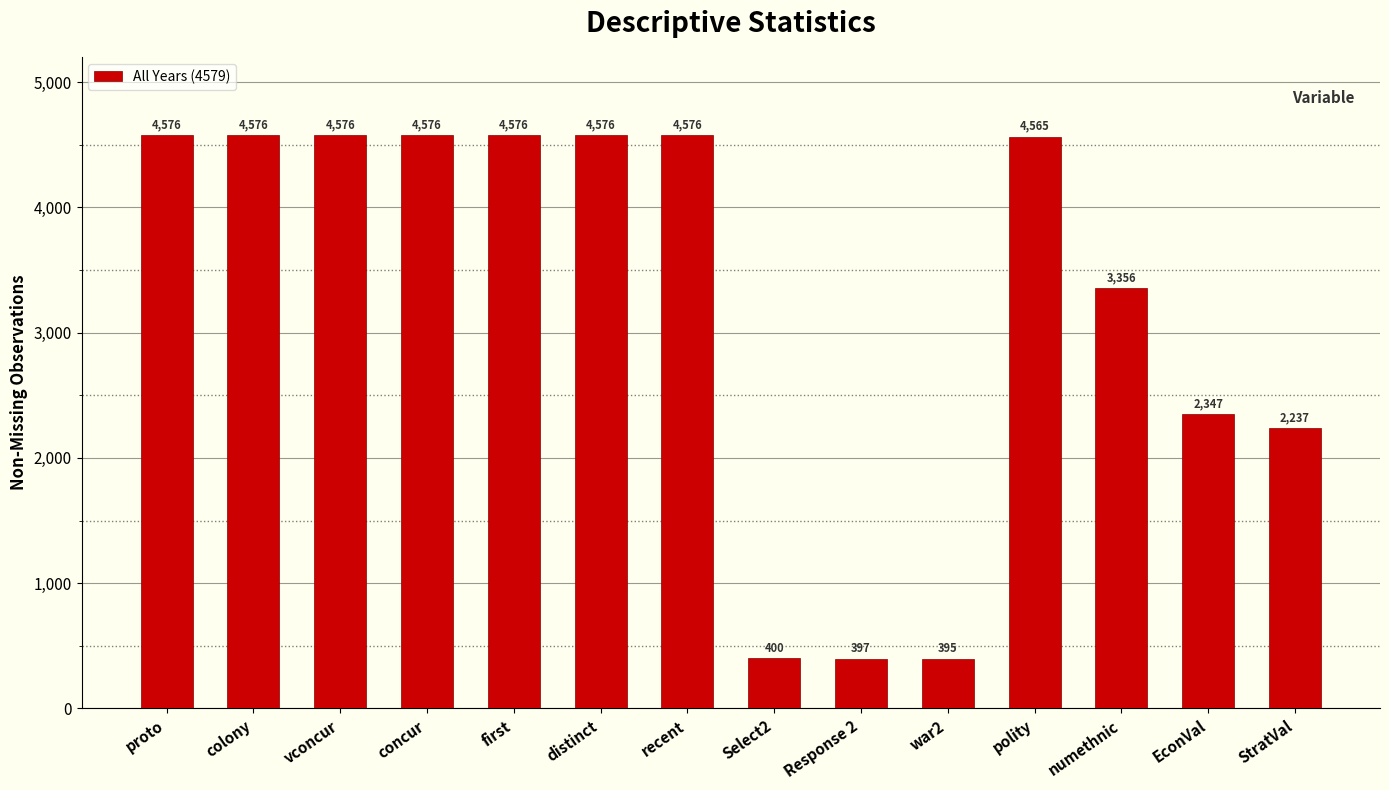

How many bars are there in total?

14